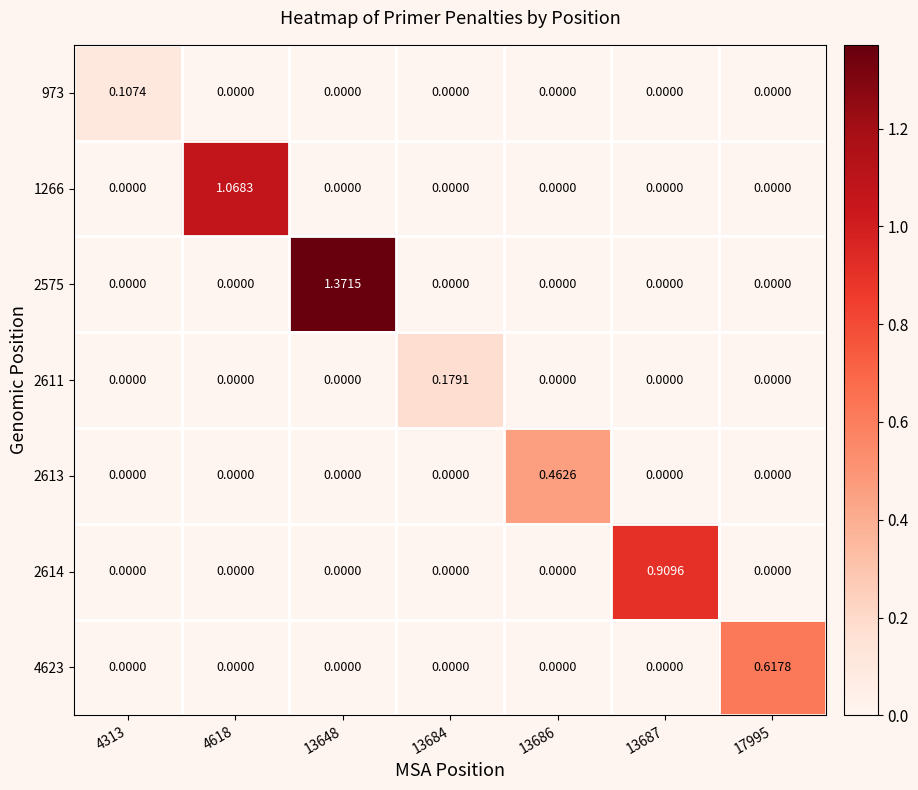

Between 13686 and 13687, which series saw the biggest shift?

2614